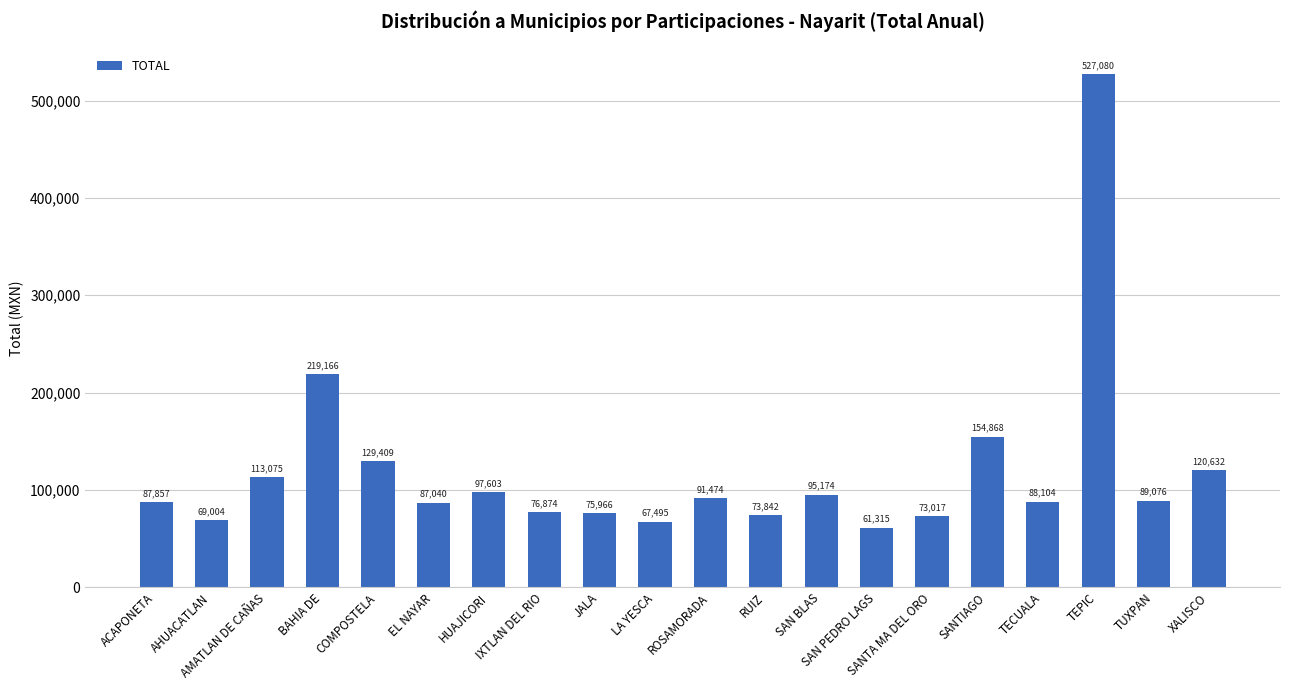

What is the ratio of the value at TUXPAN to the value at AHUACATLAN?

1.3